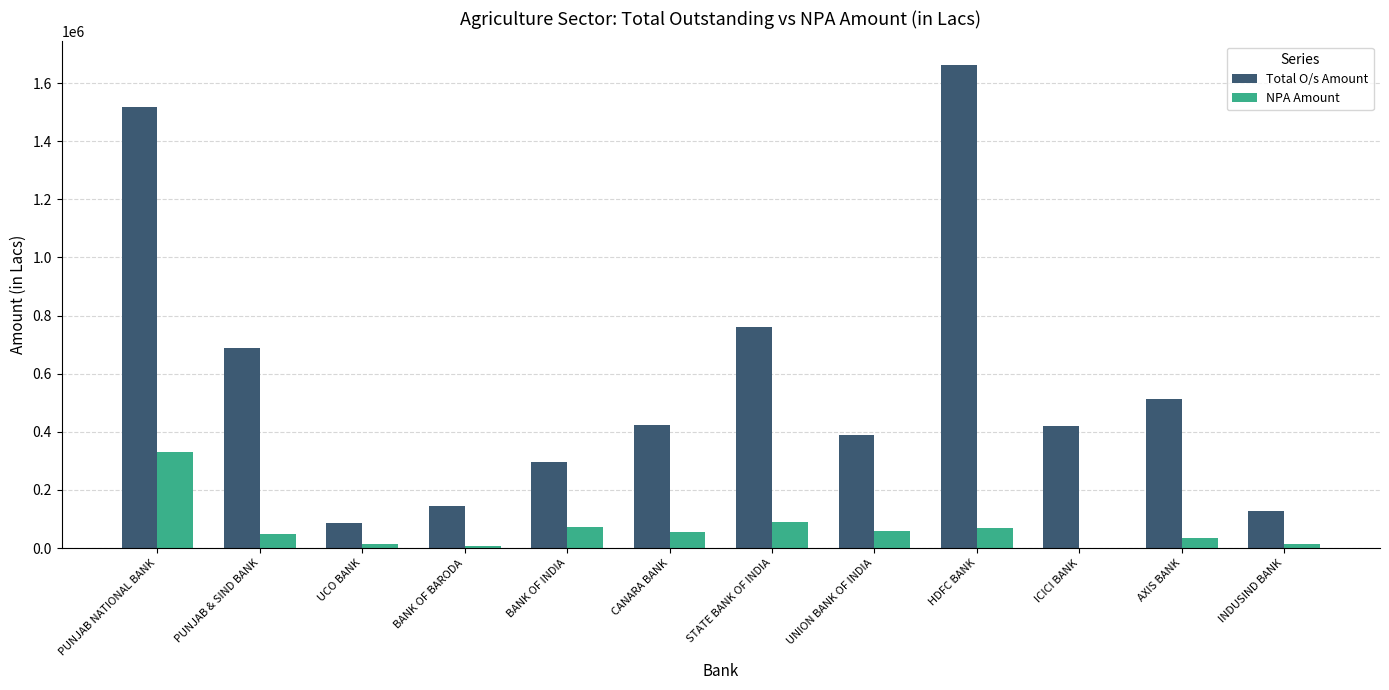

Which category has the highest value in the Total O/s Amount series?

HDFC BANK